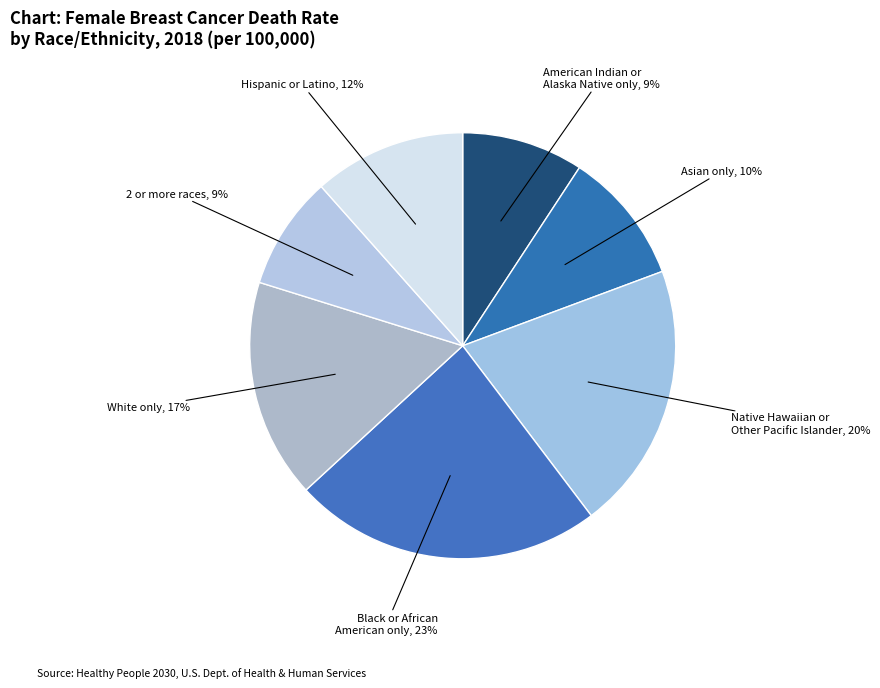

Does any single category account for the majority?

No